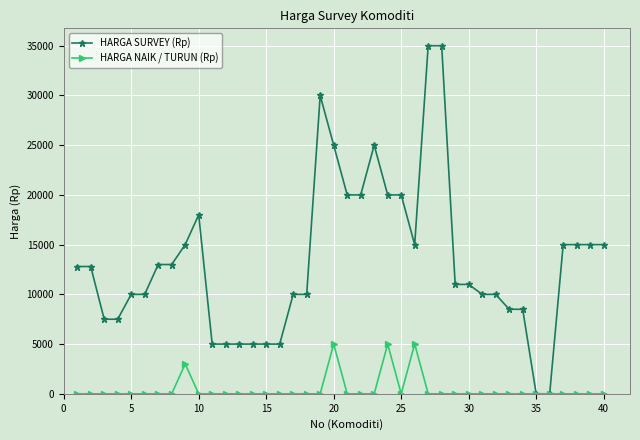

Does the chart have visible grid lines?

Yes